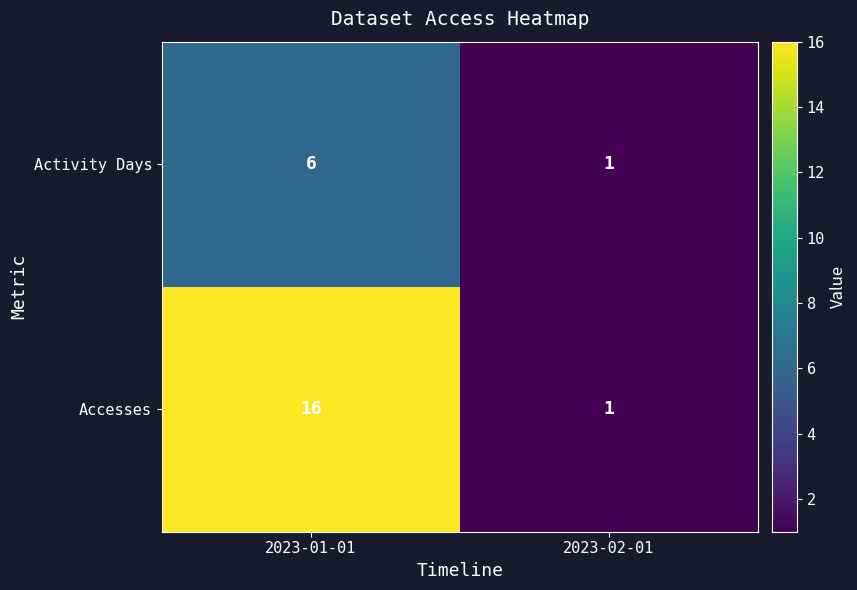

At how many categories does at least one series exceed 3?

1